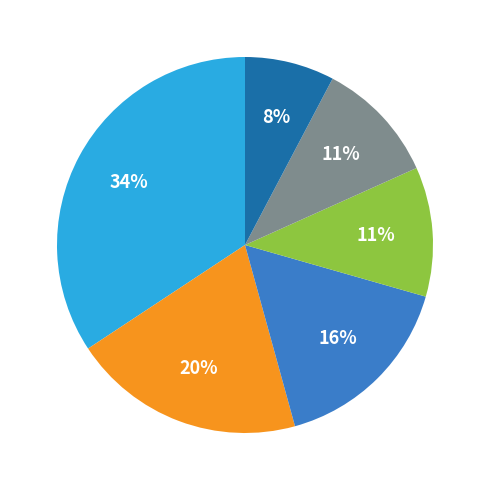

Is there a majority slice in this chart?

No